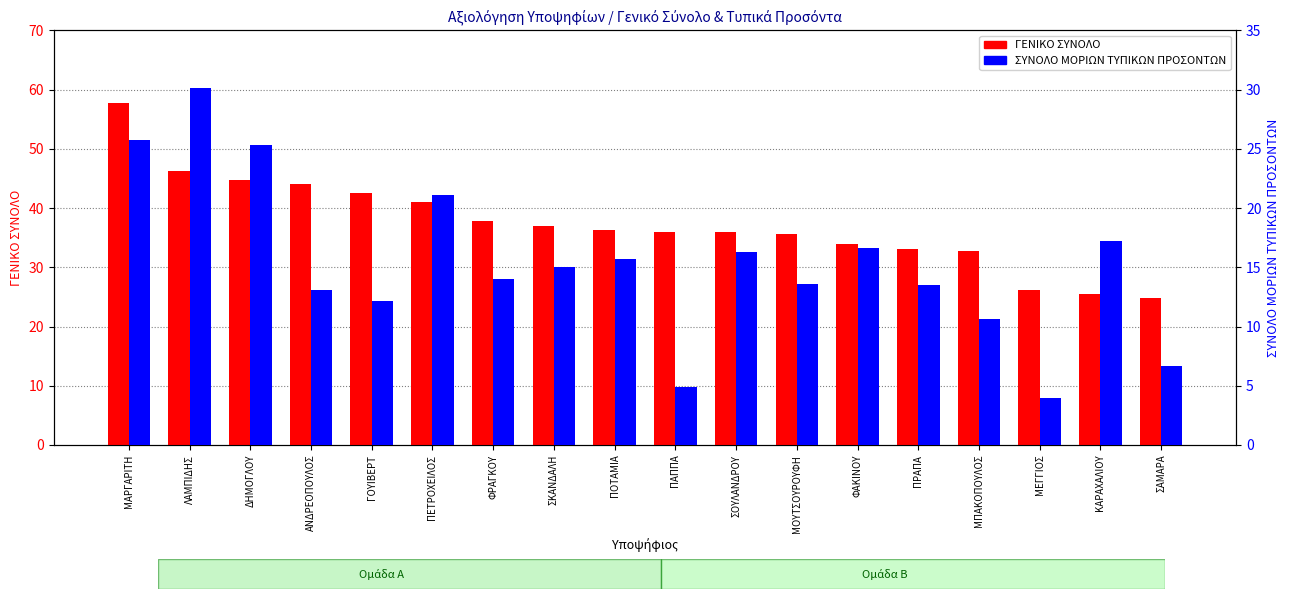

The ΣΥΝΟΛΟ ΜΟΡΙΩΝ ΤΥΠΙΚΩΝ ΠΡΟΣΟΝΤΩΝ series shows 13.1 at ΑΝΔΡΕΟΠΟΥΛΟΣ. True or false?

True